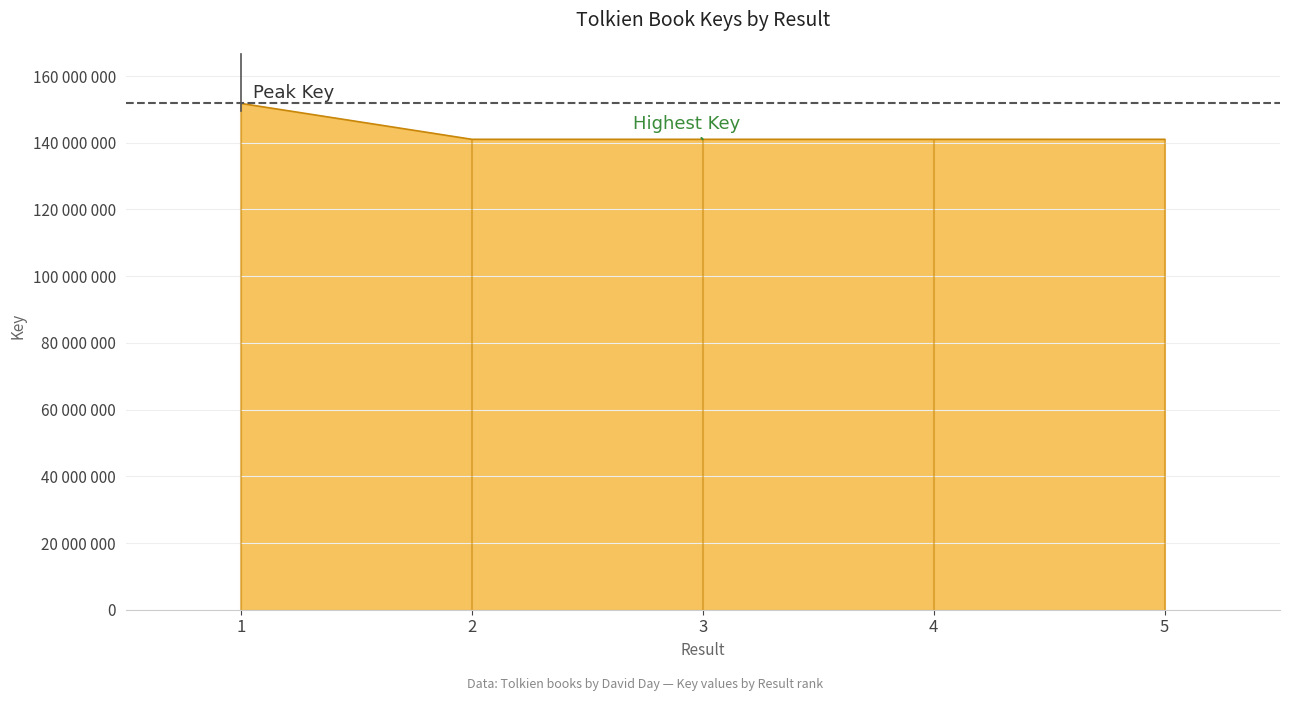

Where is the data nearest to the value 146405992?

3